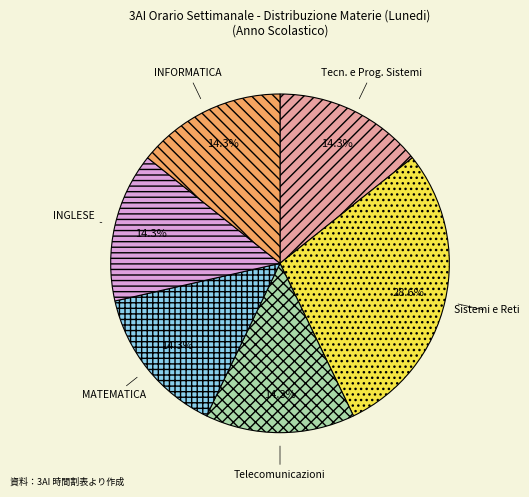

Approximately how many times larger is the value at INFORMATICA compared to INGLESE?

1.0